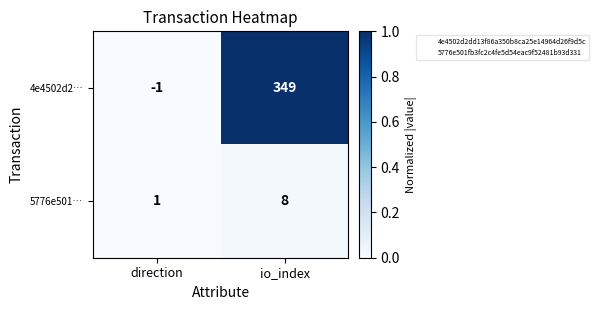

At io_index, list the series in order from smallest to largest.

5776e501…, 4e4502d2…